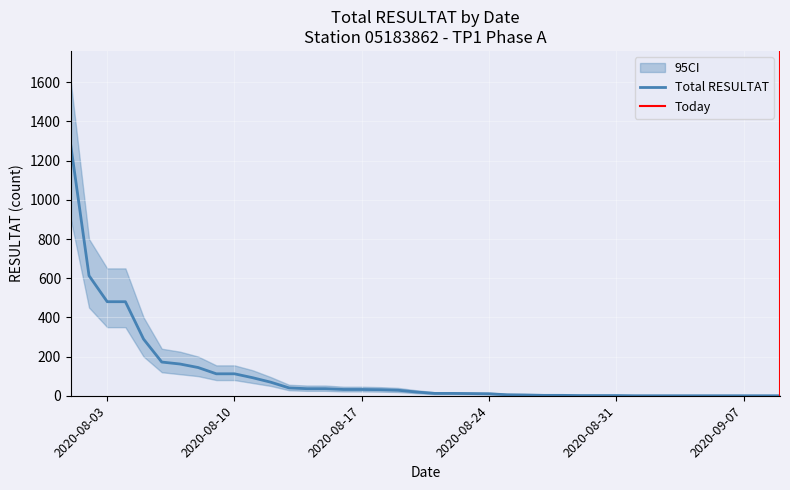

How many positive values does the Total RESULTAT series have?

31